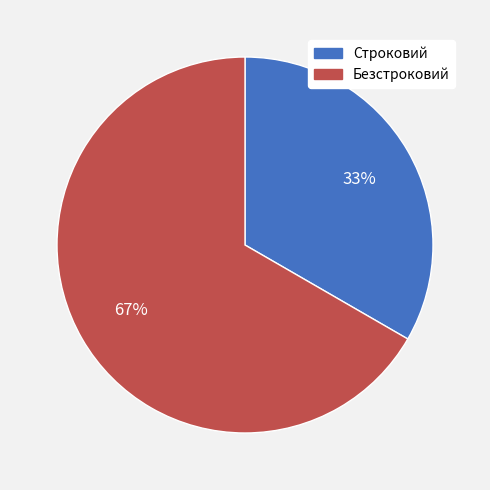

Is there a majority slice in this chart?

Yes